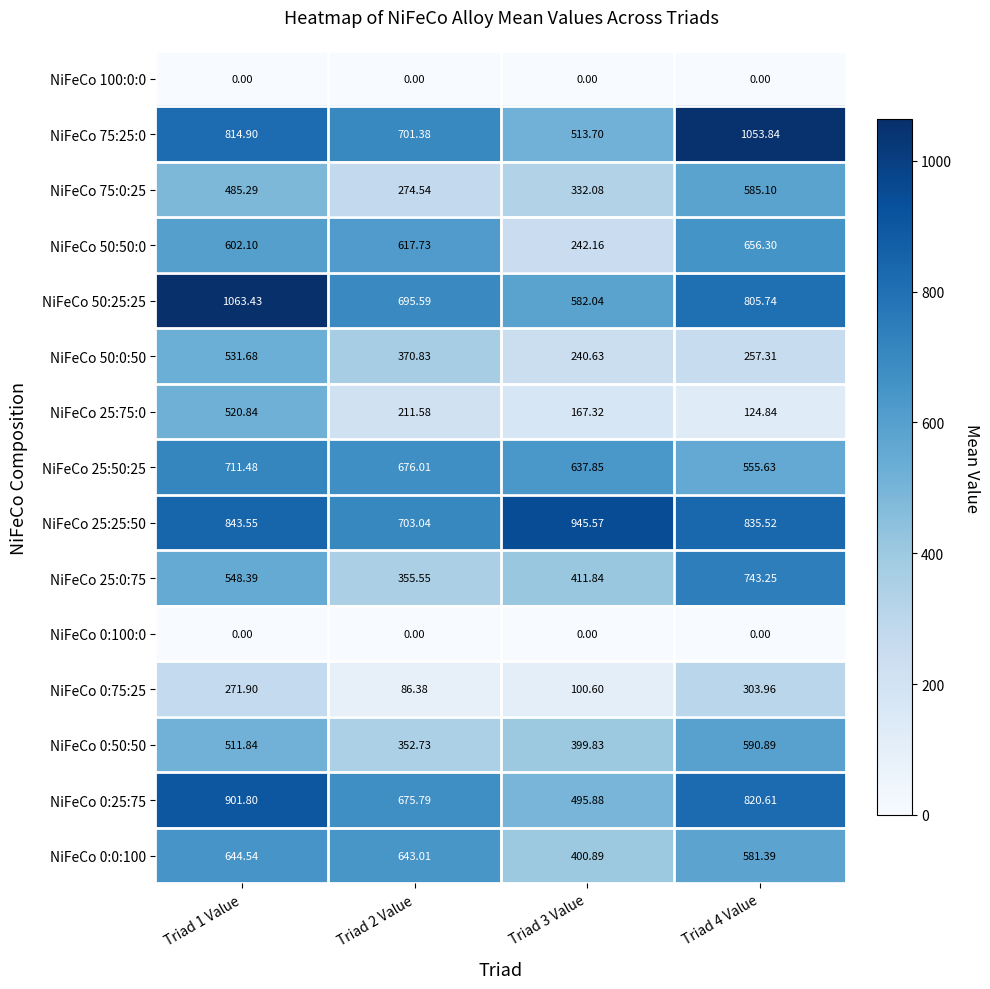

At which category is the sum across all series the highest?

Triad 1 Value